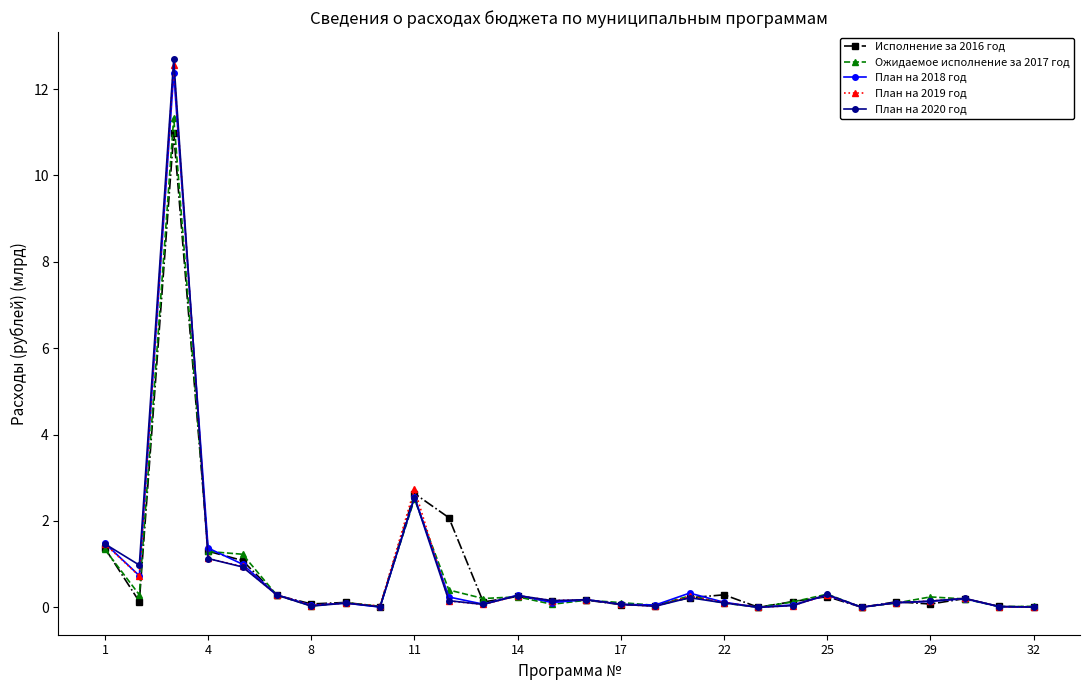

Which series has the largest range (max minus min)?

План на 2020 год